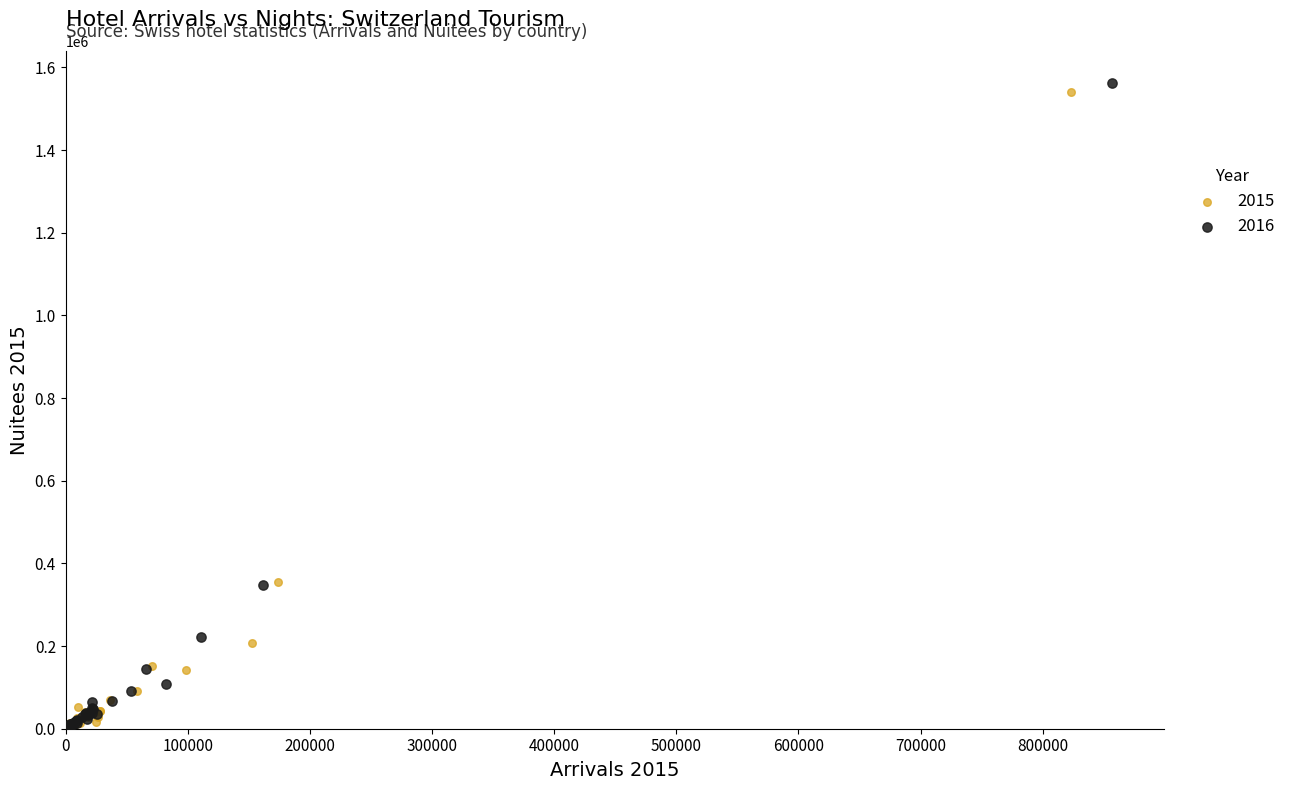

Which series has the widest spread of Y values?

2016